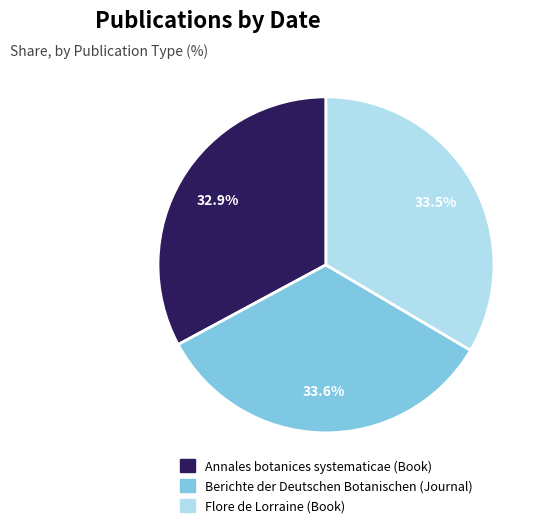

What percentage do Annales botanices systematicae (Book) and Flore de Lorraine (Book) together represent?

66.4%